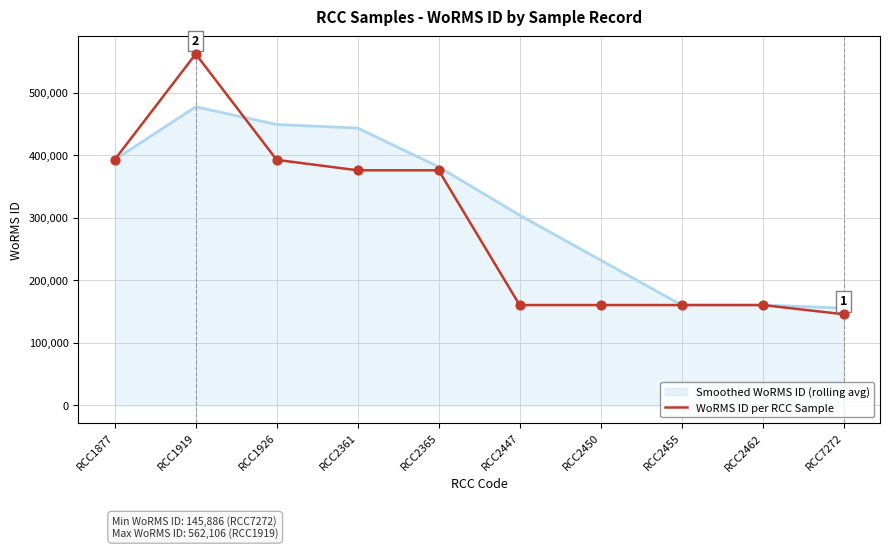

Which series changed the most between RCC2361 and RCC2450?

WoRMS ID per RCC Sample